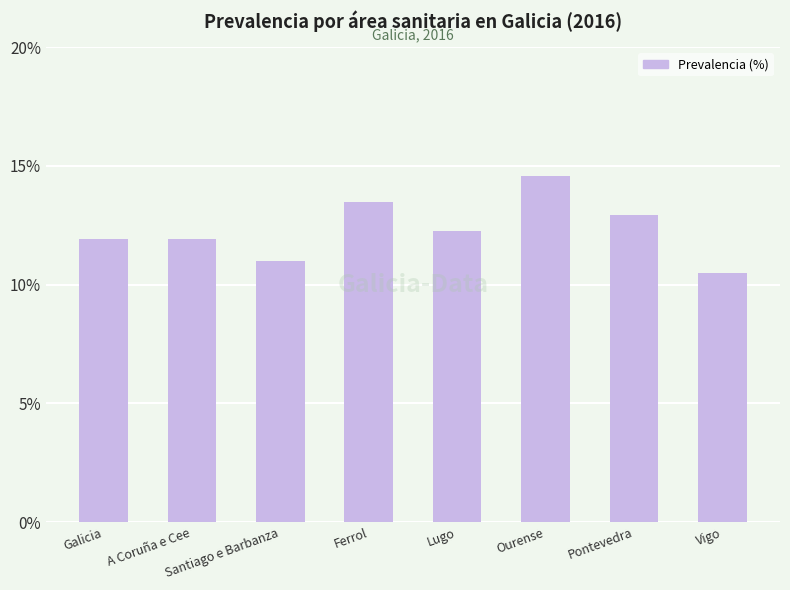

True or false: the data shows 21.9 at Ferrol.

False